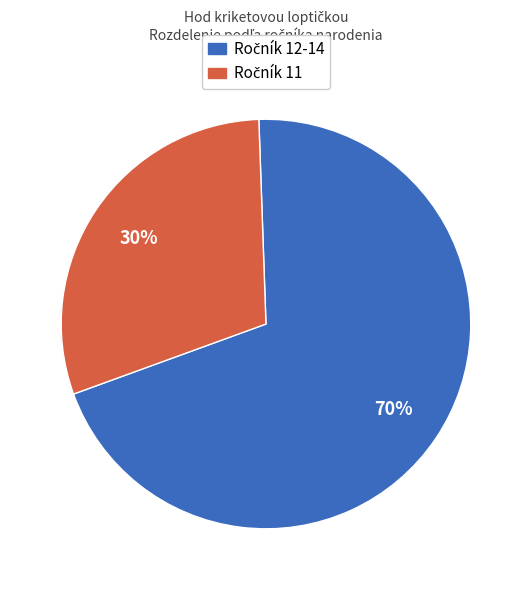

Is there a majority slice in this chart?

Yes